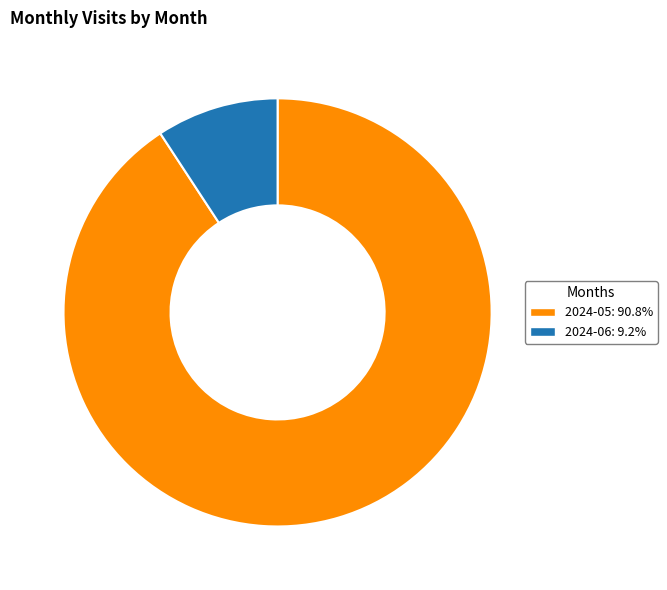

Is there any slice that represents more than half of the pie?

Yes